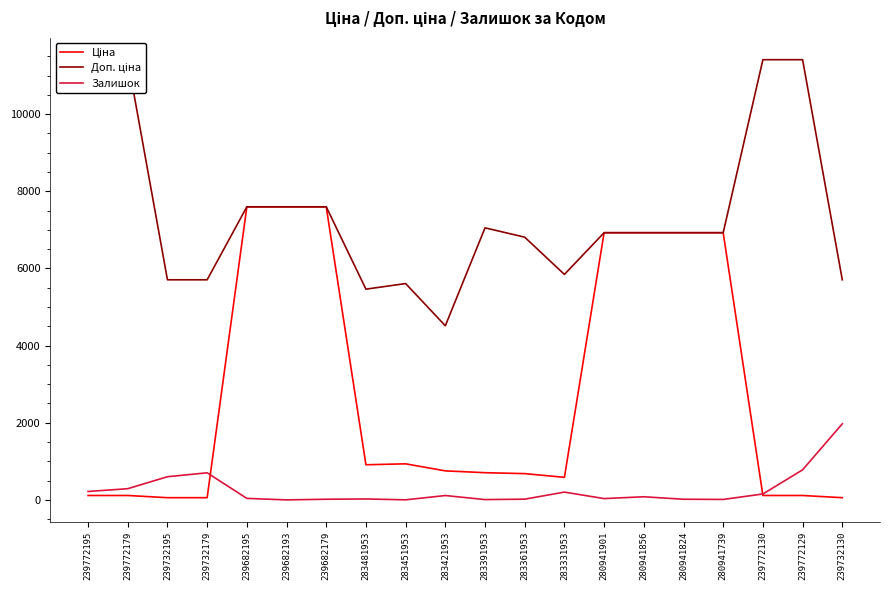

What is the label of the 3rd point from the right?

239772130